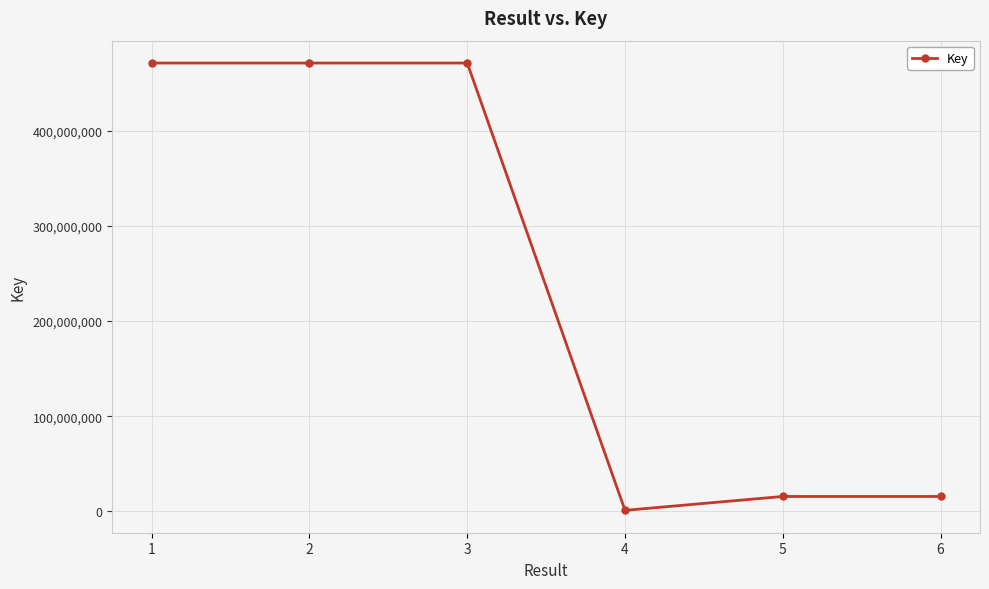

The value at 1 is 471130435. True or false?

True